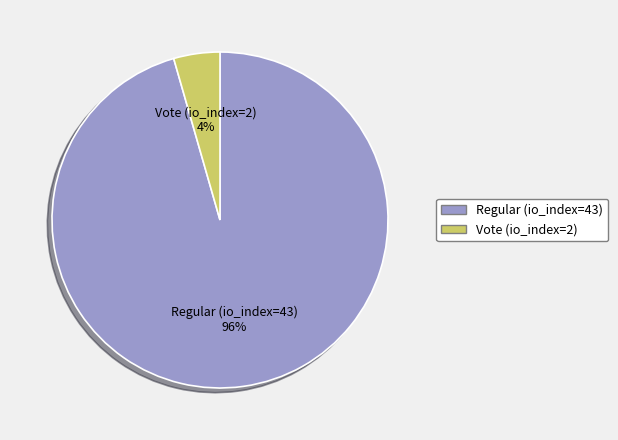

Rank the categories by value from lowest to highest.

Vote (io_index=2), Regular (io_index=43)